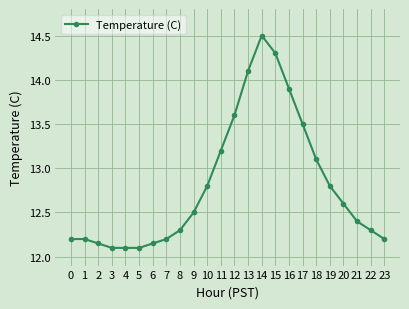

What is the ratio of the value at 6 to the value at 23?

1.0